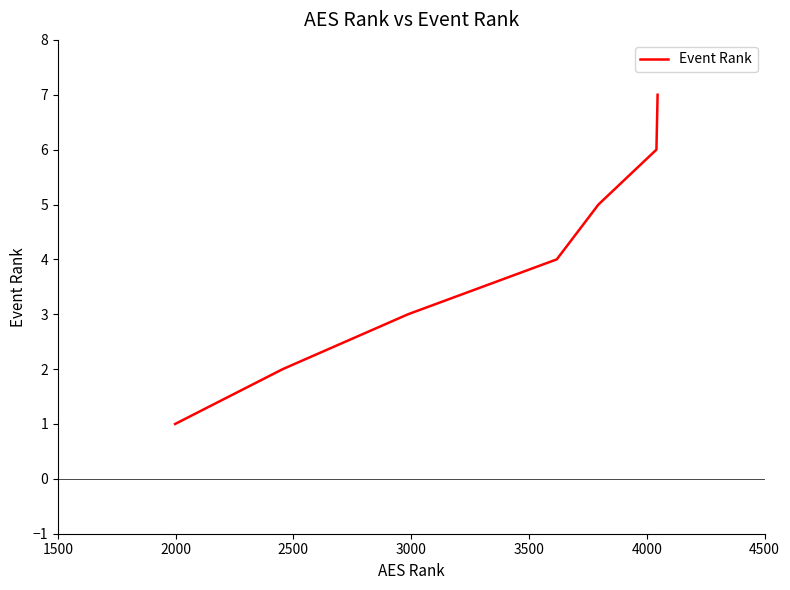

What is the average value?

4